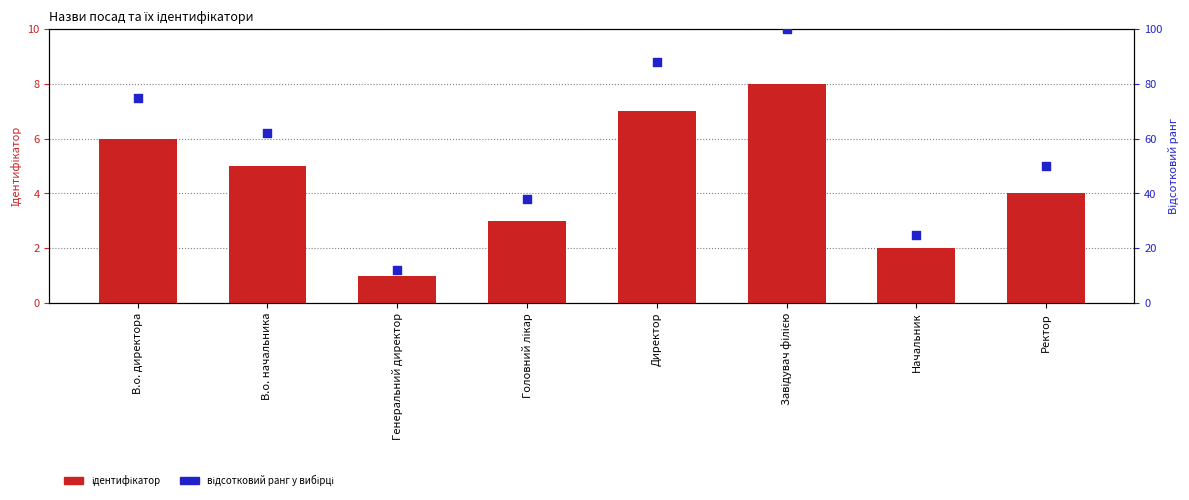

What is the total value across all series at Головний лікар?

41